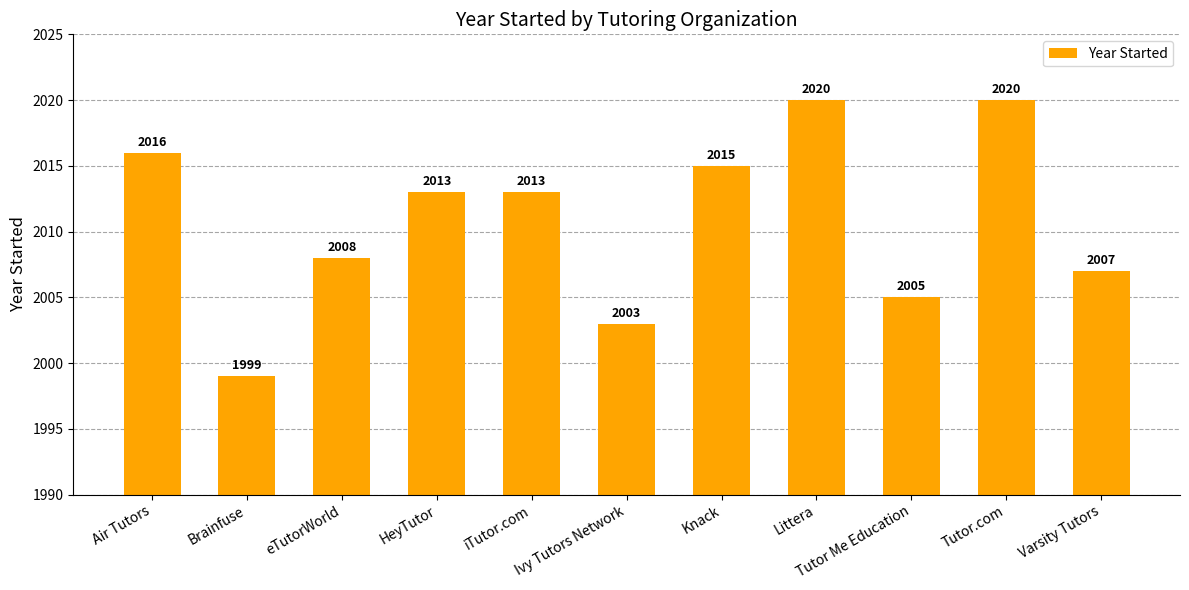

Which label corresponds to the smallest value in the chart?

Brainfuse